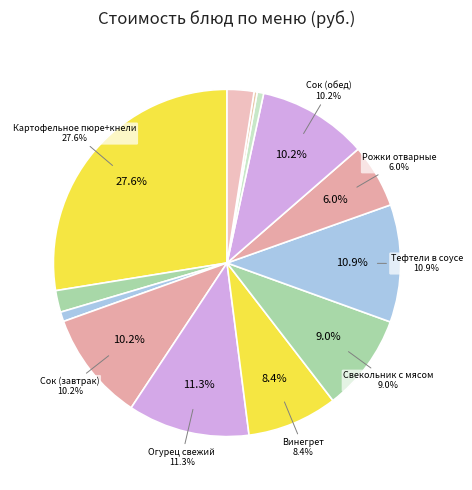

To the nearest percent, what is the difference between the Огурец свежий and Винегрет slice percentages?

3%